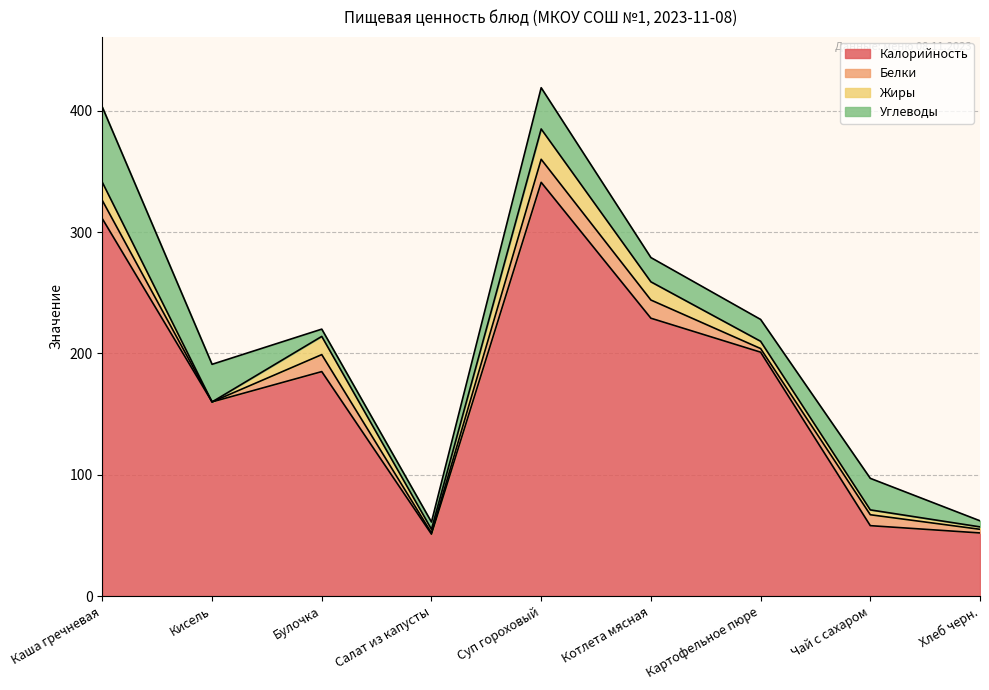

How many values in Жиры are above zero?

8